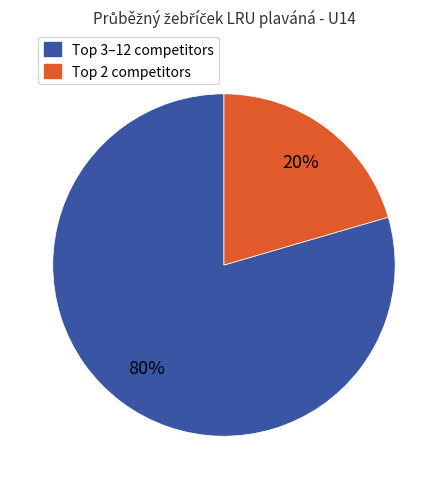

Is there a majority slice in this chart?

Yes